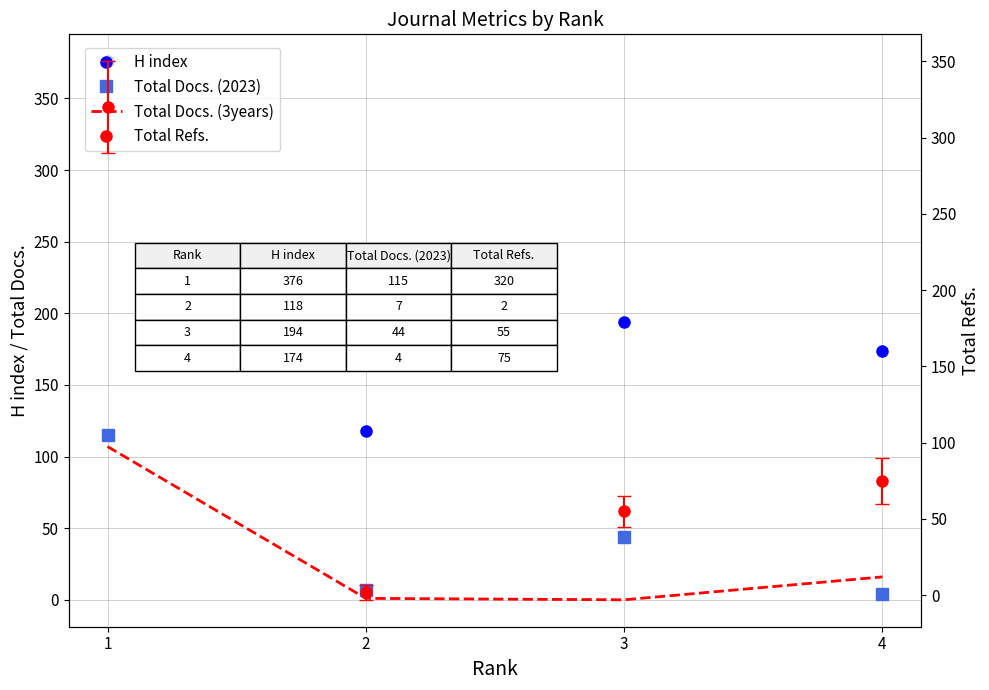

The Total Docs. (2023) series shows 7 at 2. True or false?

True